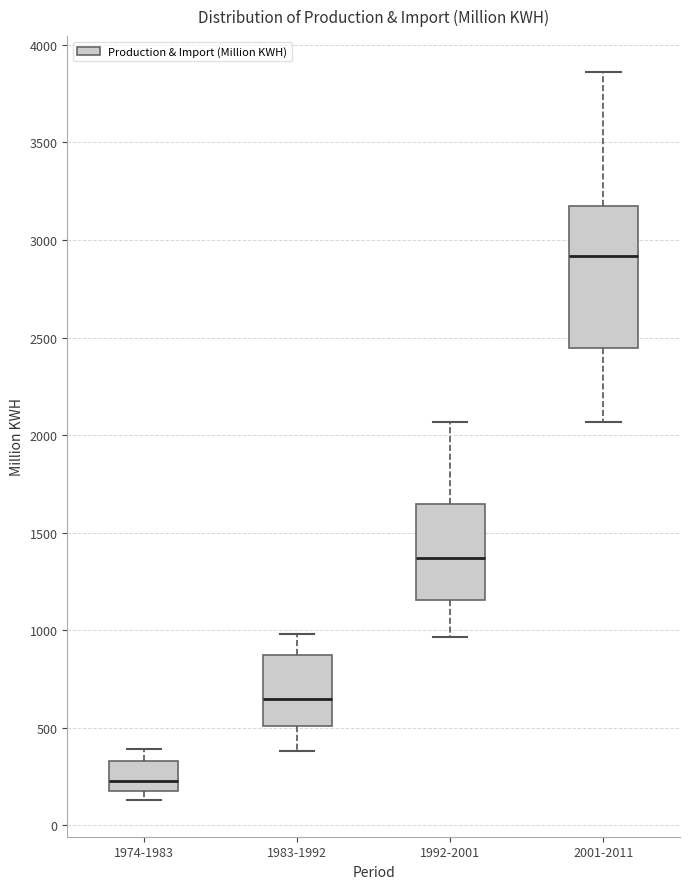

Comparing the boxes themselves (not the whiskers), which one is the tallest?

2001-2011